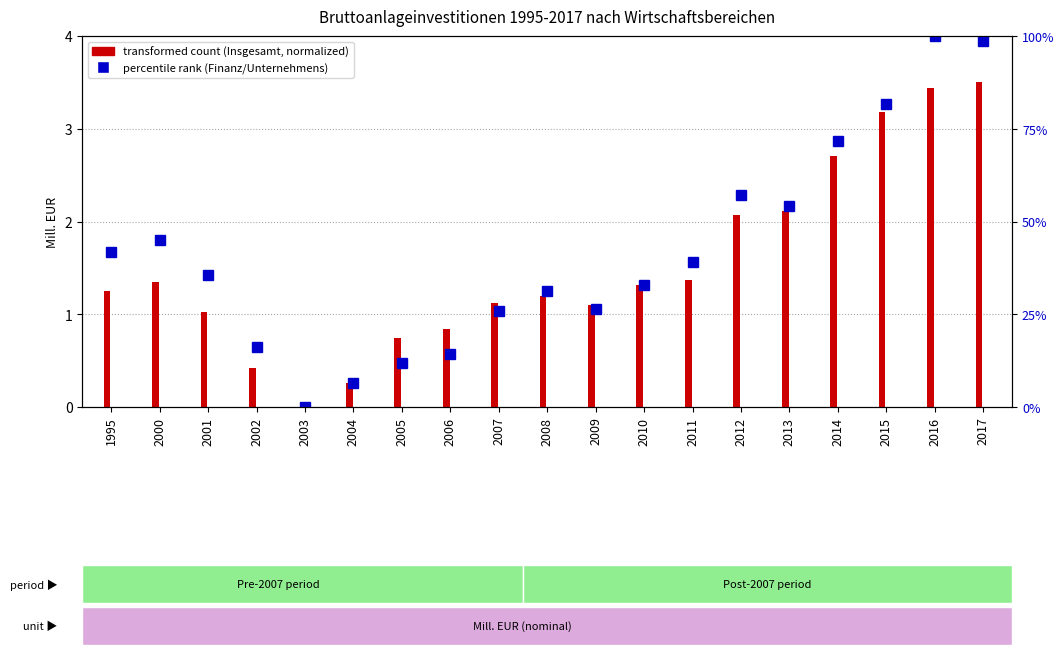

Where does the data first go above 35?

1995